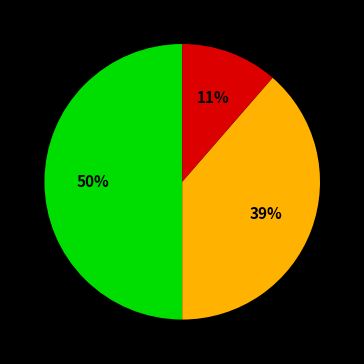

To the nearest percent, what is the difference between the largest and smallest slice percentages?

39%